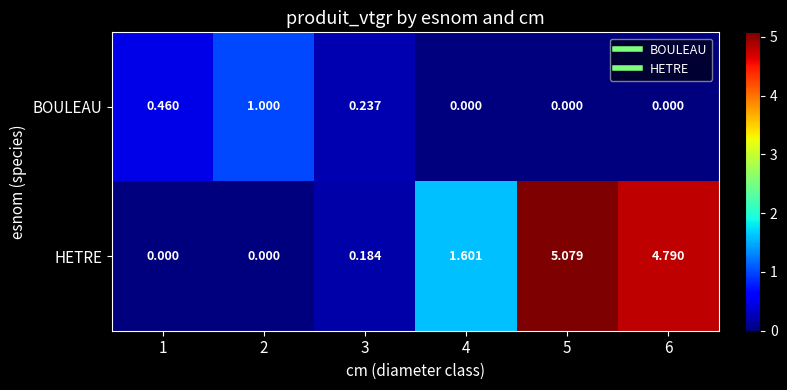

Rank the series by their average value, from highest to lowest.

HETRE, BOULEAU